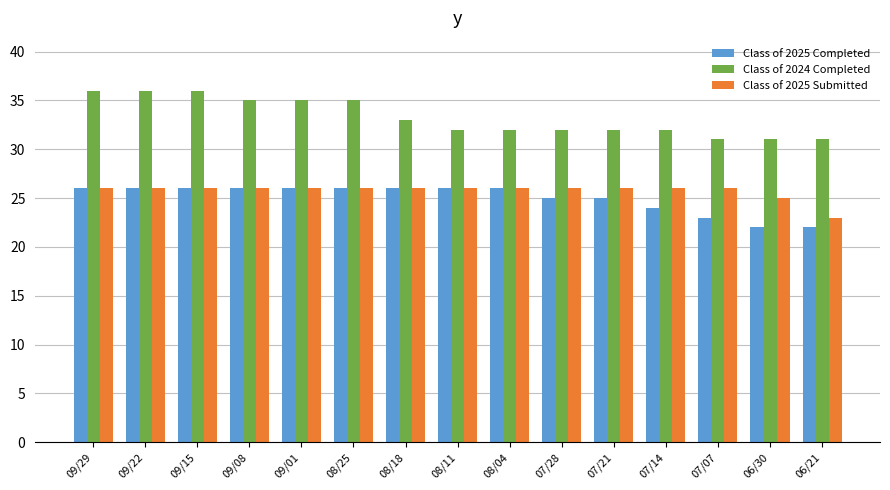

What is the difference between the maximum and second lowest values in the Class of 2024 Completed series?

5